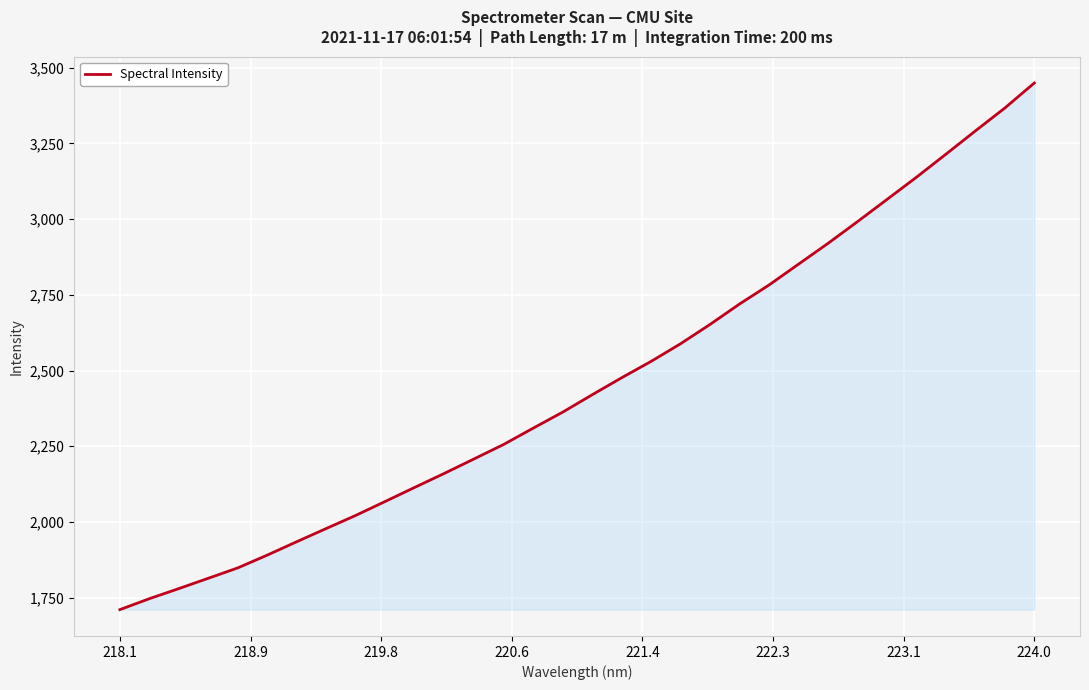

What is the minimum value shown in the chart?

1710.2